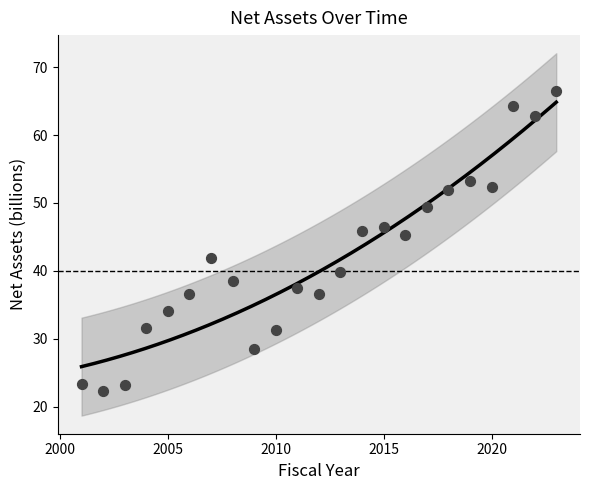

What is the range of X values (max minus min)?

22.0